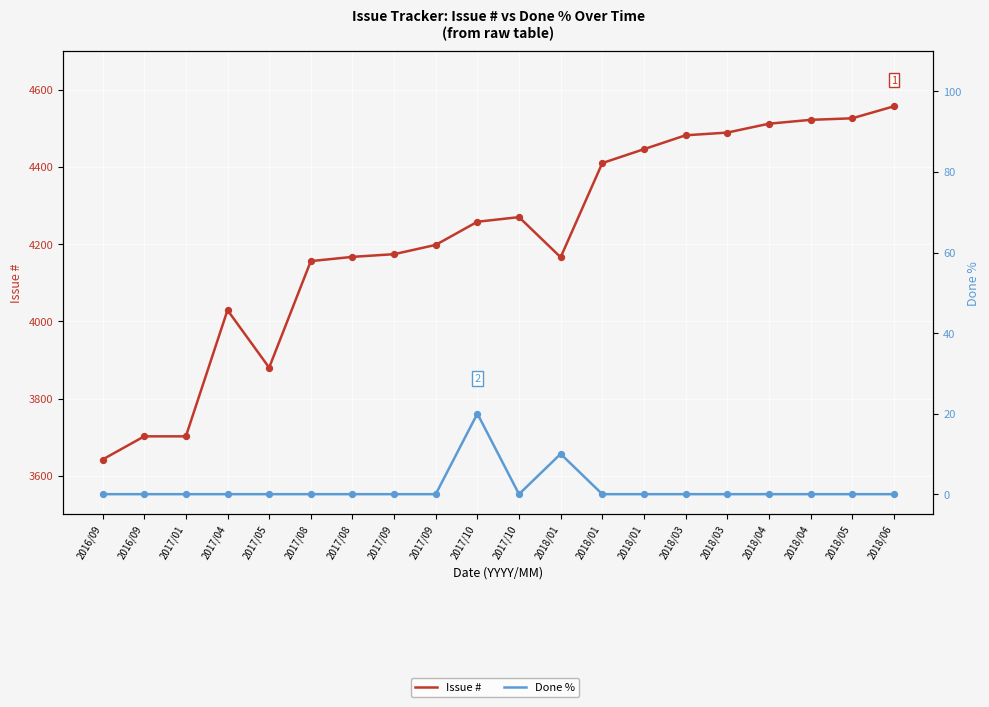

Which series has the largest total across all categories?

Issue #